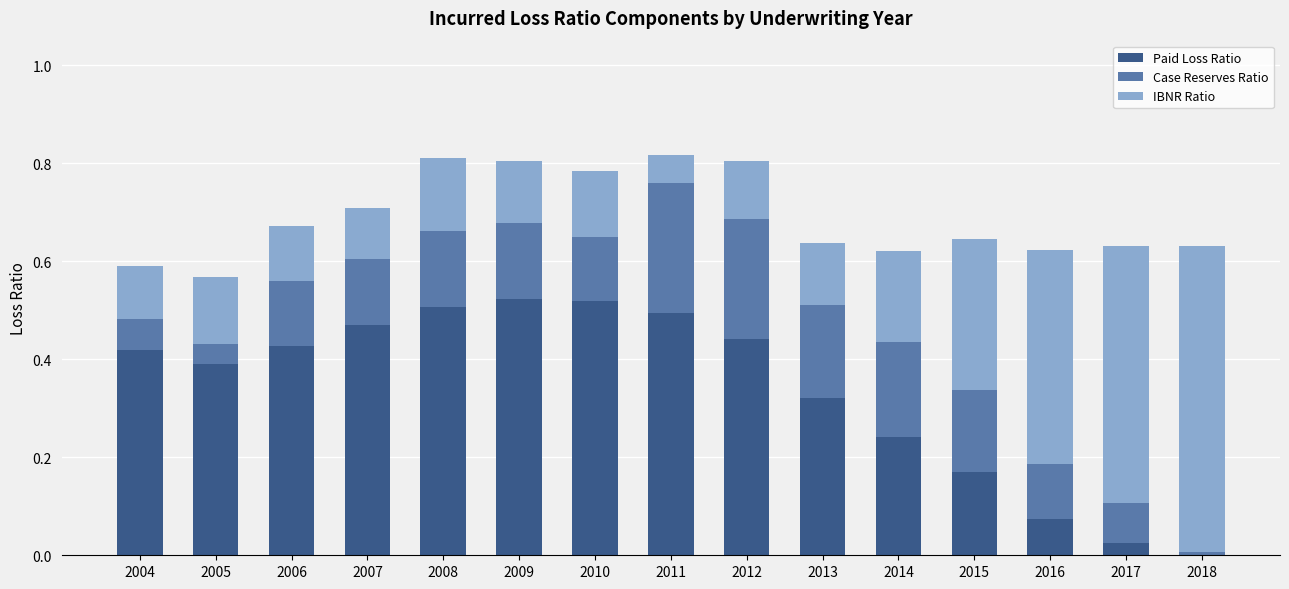

What is the sum of all Paid Loss Ratio values?

5.0